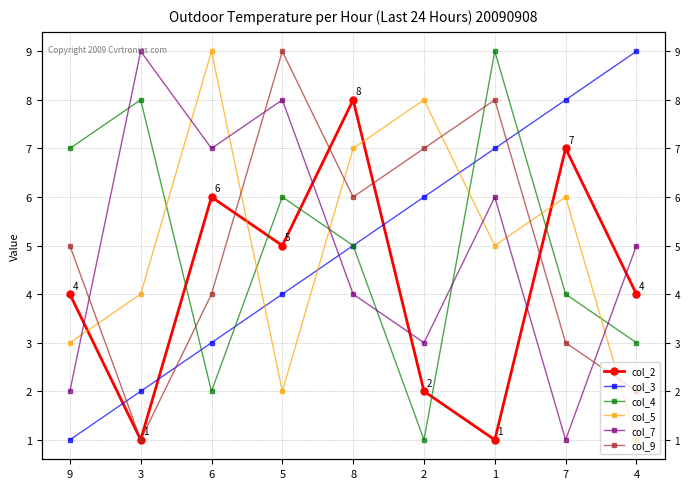

Which series changed the most between 5 and 2?

col_5